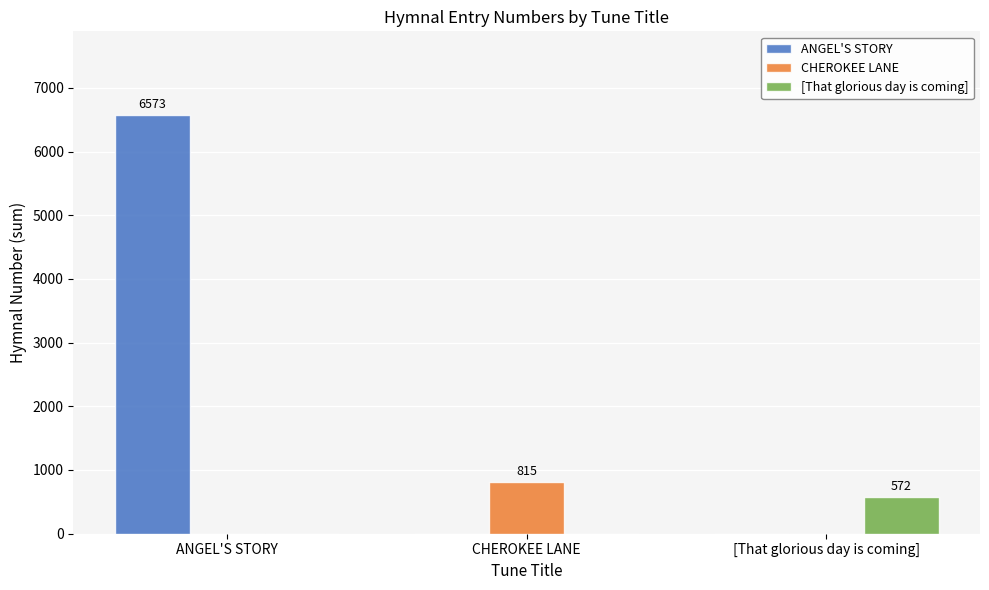

What is the total value across all series at CHEROKEE LANE?

815